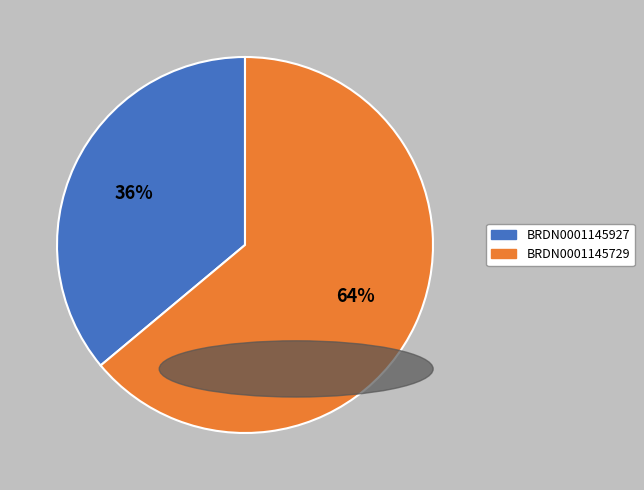

To the nearest percent, what is the combined percentage of BRDN0001145729 and BRDN0001145927?

100%